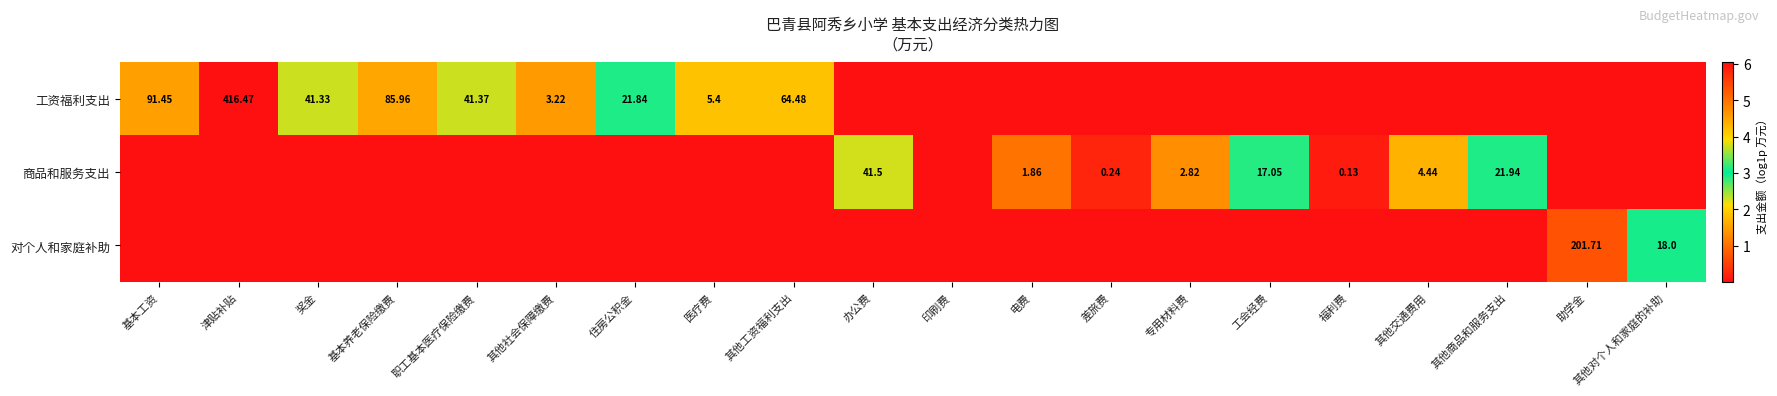

Rank the categories by 商品和服务支出 value from highest to lowest.

办公费, 其他商品和服务支出, 工会经费, 其他交通费用, 专用材料费, 电费, 差旅费, 福利费, 基本工资, 津贴补贴, 奖金, 基本养老保险缴费, 职工基本医疗保险缴费, 其他社会保障缴费, 住房公积金, 医疗费, 其他工资福利支出, 印刷费, 助学金, 其他对个人和家庭的补助